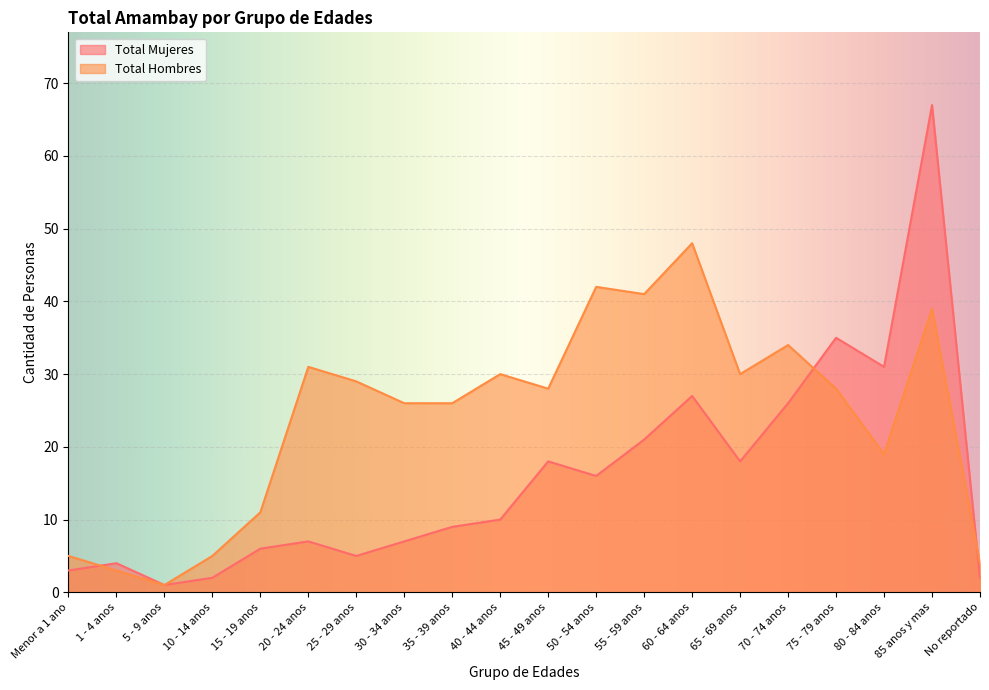

What is the difference between the Total Mujeres values at No reportado and 55 - 59 anos?

19